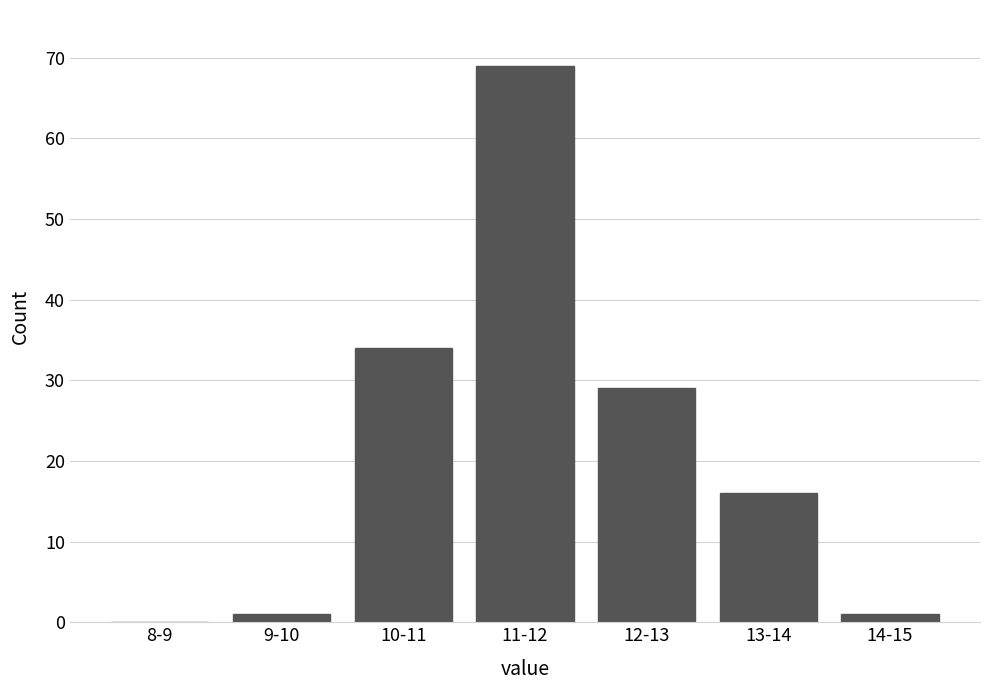

Reading left to right, list all the values displayed in this chart.

8-9=0	9-10=1	10-11=34	11-12=69	12-13=29	13-14=16	14-15=1